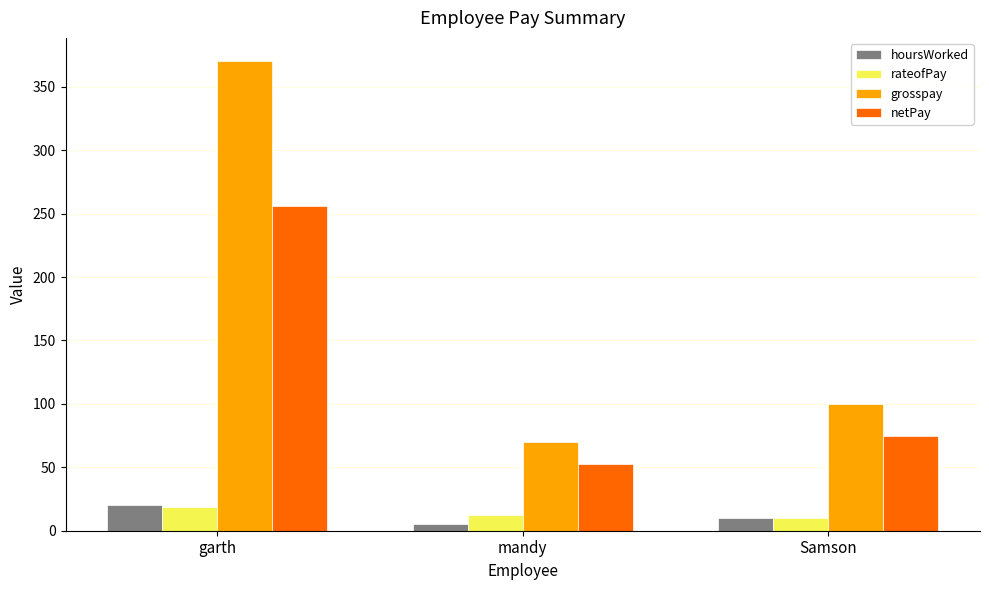

At which label does grosspay reach its peak?

garth